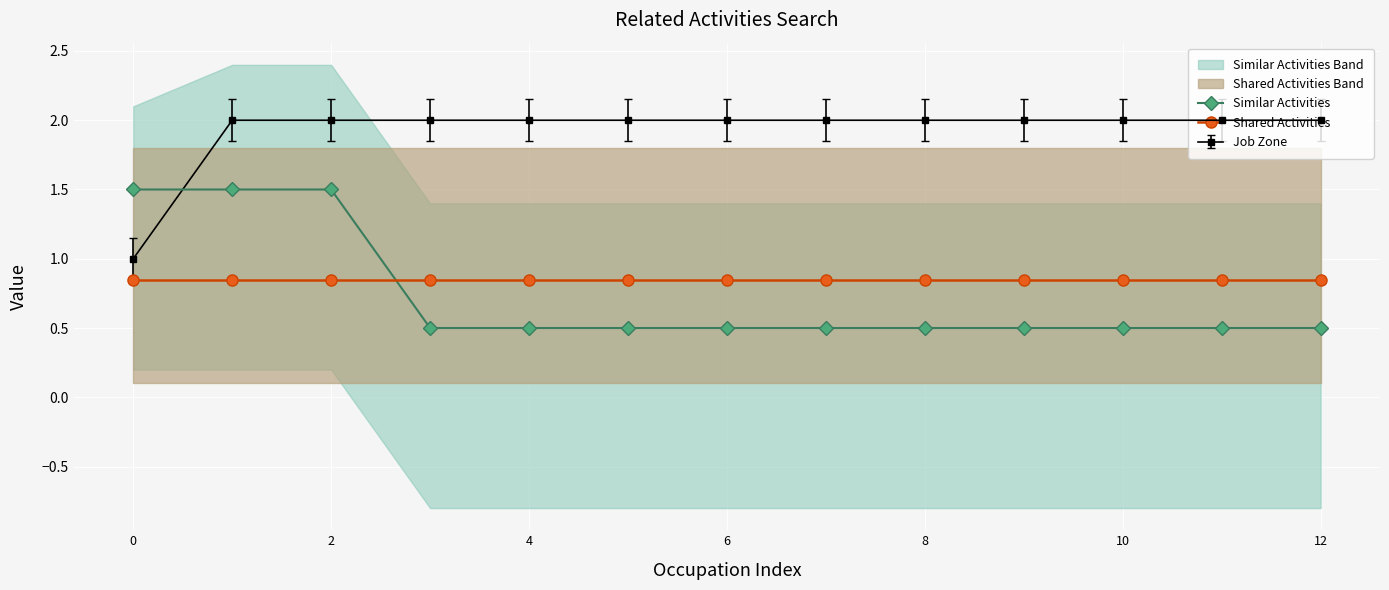

True or false: Job Zone and Similar Activities intersect in this chart.

True